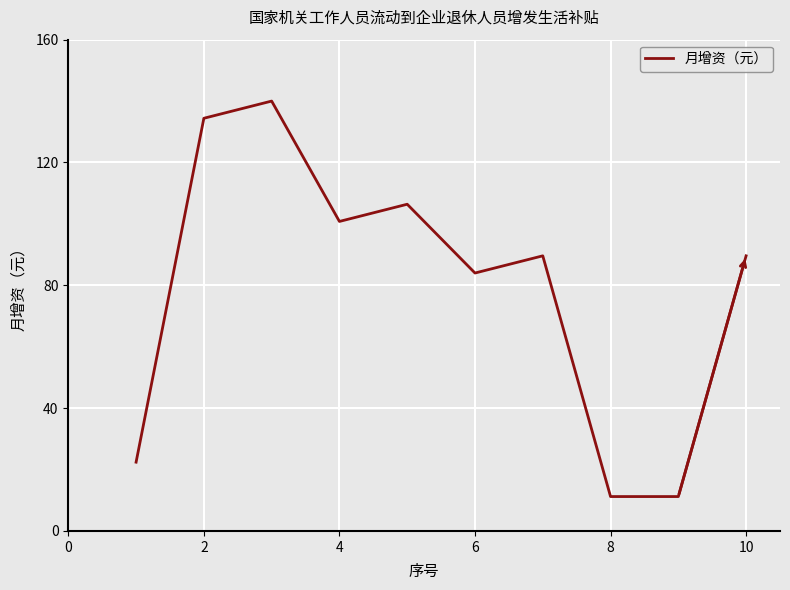

What is the difference between the maximum and minimum values?

128.8